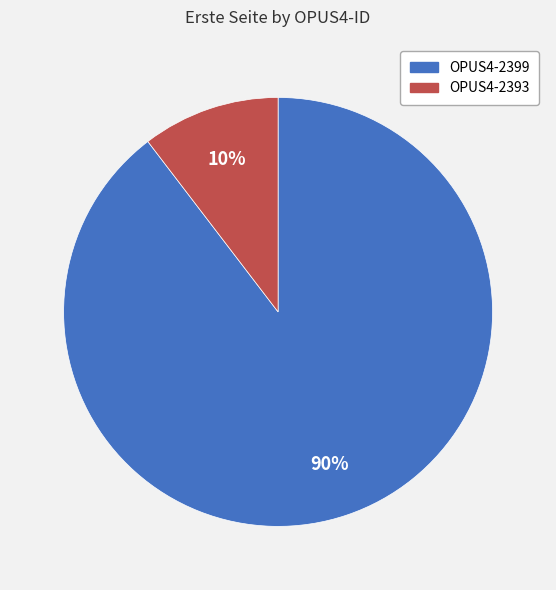

How many segments does this pie chart have?

2